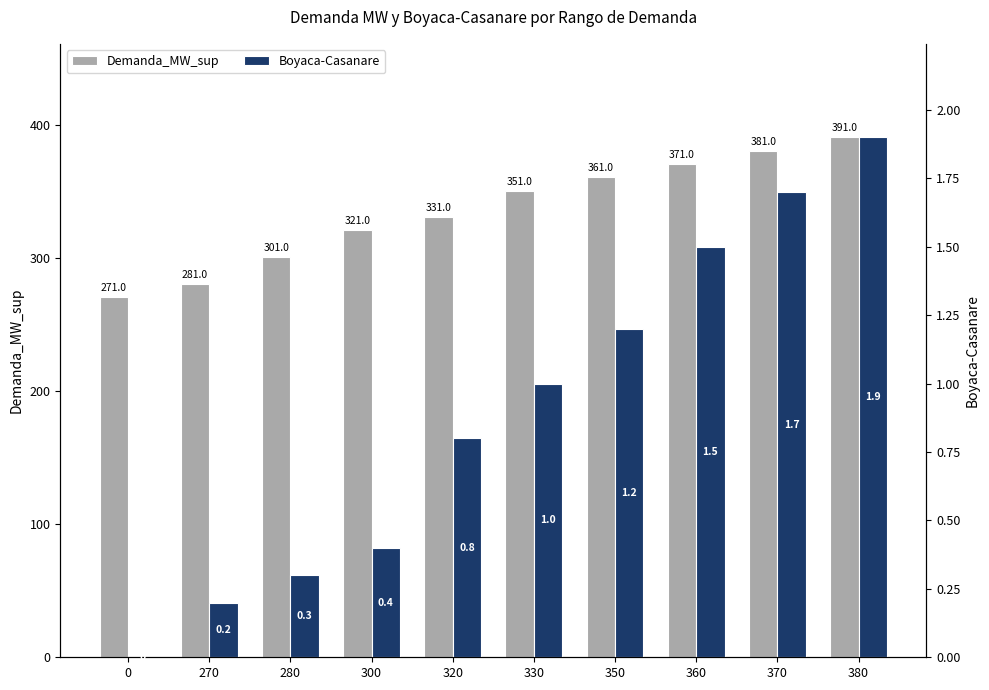

What is the sum of the Boyaca-Casanare values at 300 and 330?

1.4